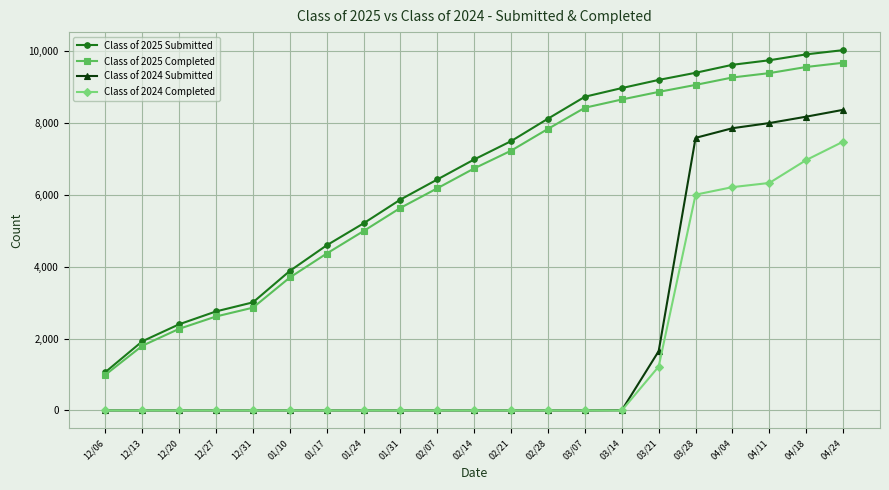

What is the maximum value shown in the chart?

10029